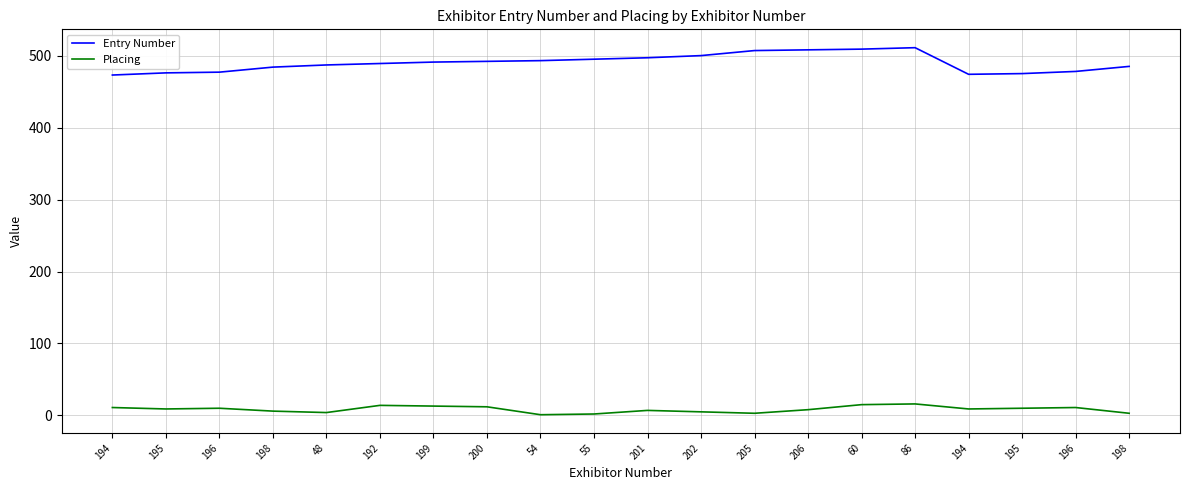

Which has a higher value, 206 or 196?

206